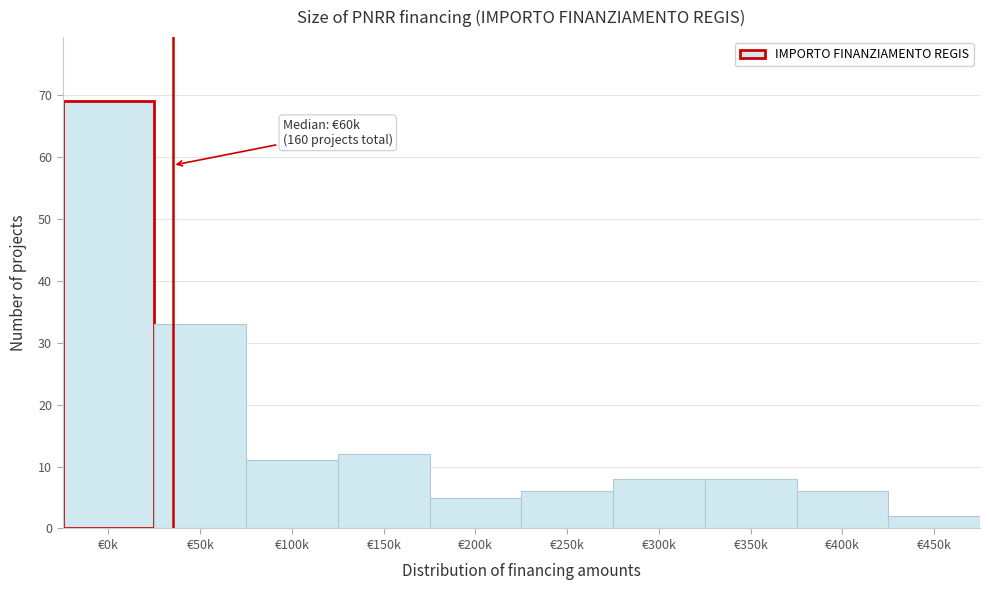

Reading left to right, extract all data points from this chart.

€0k=69	€50k=33	€100k=11	€150k=12	€200k=5	€250k=6	€300k=8	€350k=8	€400k=6	€450k=2